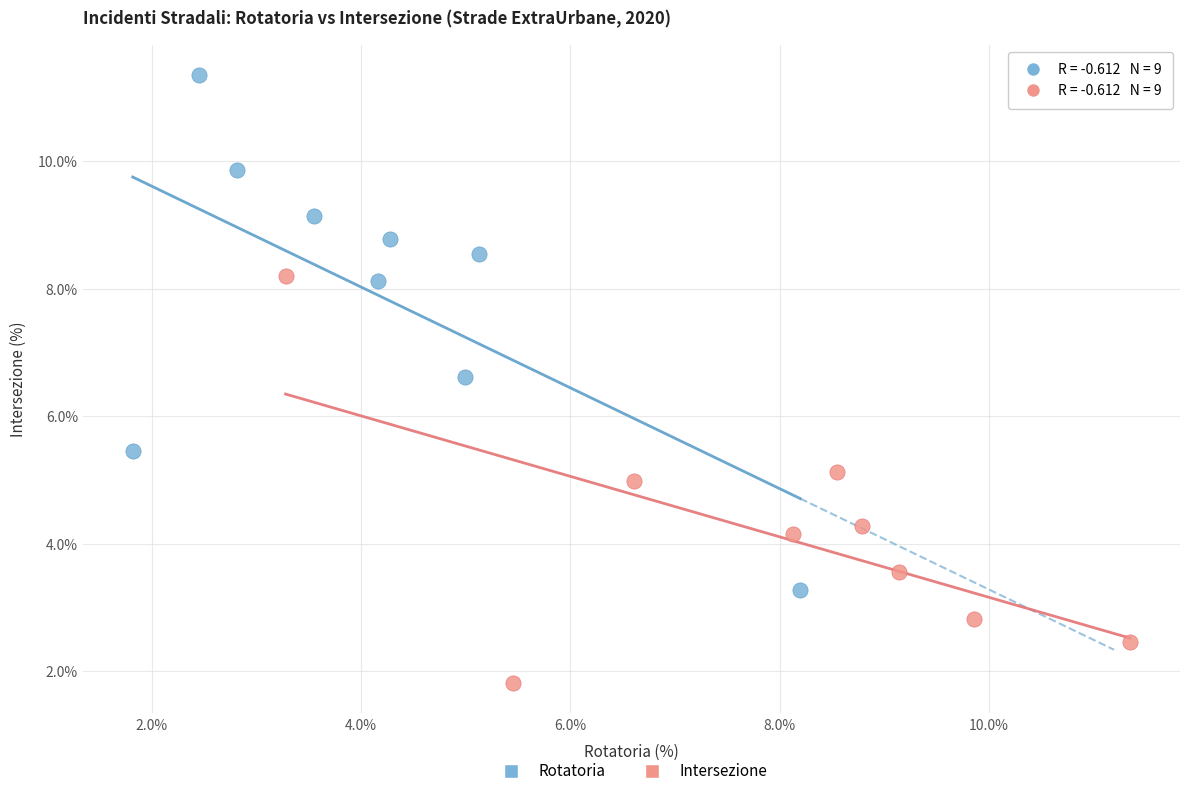

Which series has the widest spread of Y values?

Rotatoria